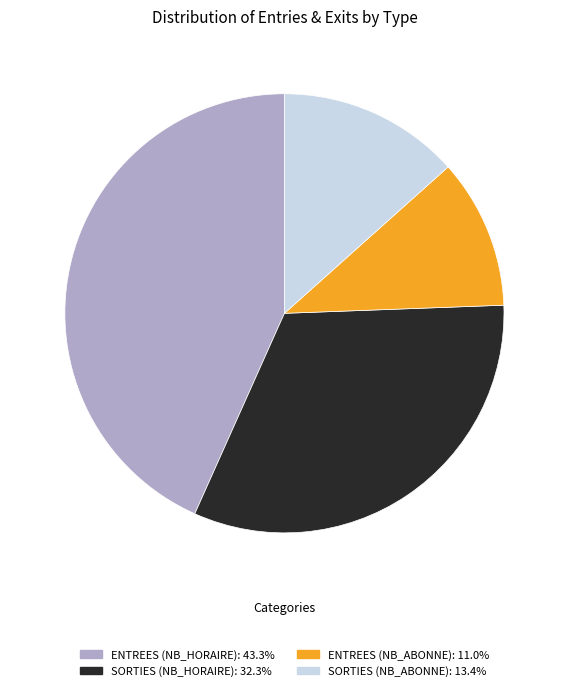

Is there any slice that represents more than half of the pie?

No